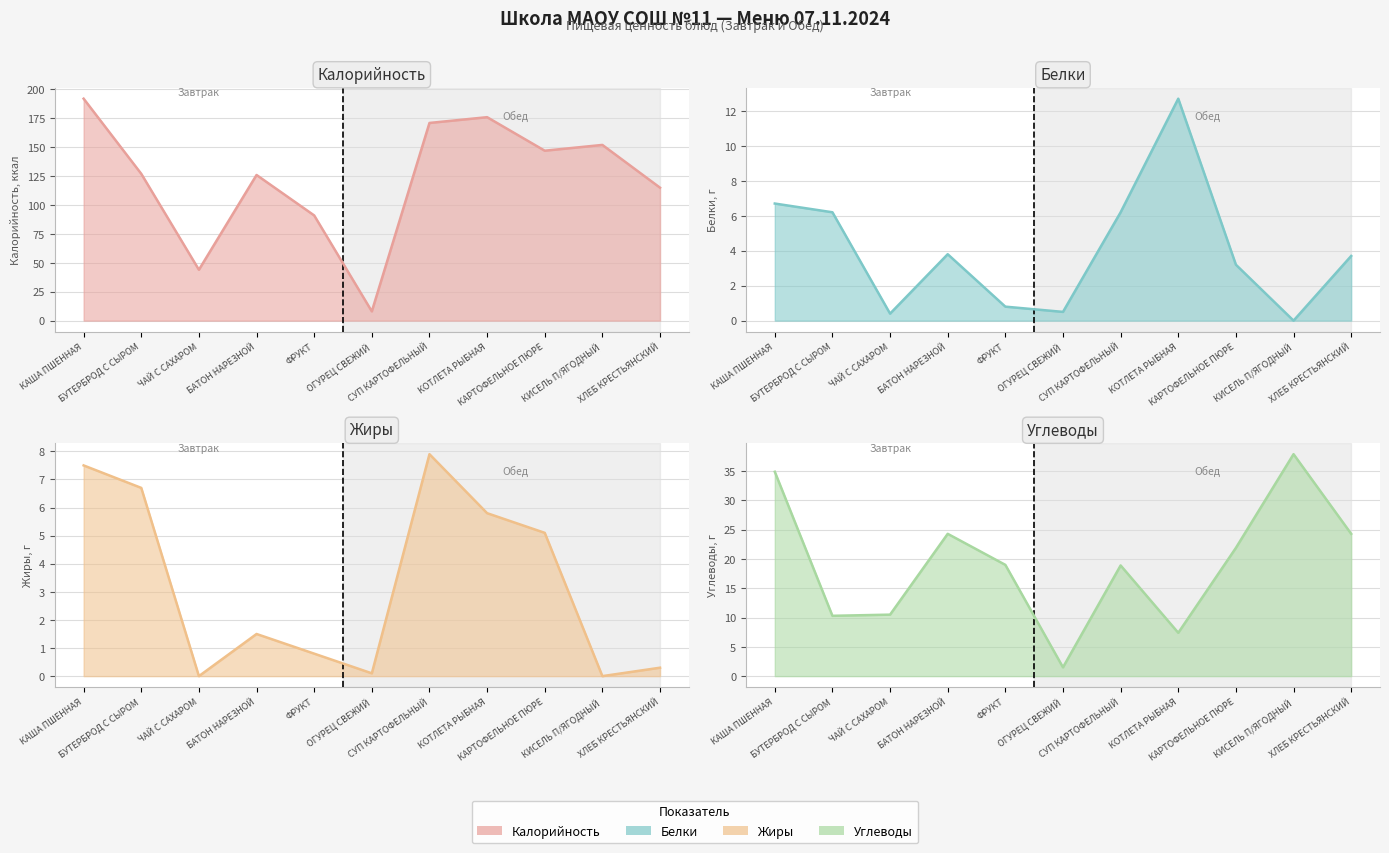

Reading left to right, list all the values displayed in this chart.

Калорийность: КАША ПШЕННАЯ=192.0	БУТЕРБРОД С СЫРОМ=127.0	ЧАЙ С САХАРОМ=44.0	БАТОН НАРЕЗНОЙ=126.0	ФРУКТ=91.0	ОГУРЕЦ СВЕЖИЙ=8.0	СУП КАРТОФЕЛЬНЫЙ=171.0	КОТЛЕТА РЫБНАЯ=176.0	КАРТОФЕЛЬНОЕ ПЮРЕ=147.0	КИСЕЛЬ П/ЯГОДНЫЙ=152.0	ХЛЕБ КРЕСТЬЯНСКИЙ=115.0
Белки: КАША ПШЕННАЯ=6.7	БУТЕРБРОД С СЫРОМ=6.2	ЧАЙ С САХАРОМ=0.4	БАТОН НАРЕЗНОЙ=3.8	ФРУКТ=0.8	ОГУРЕЦ СВЕЖИЙ=0.5	СУП КАРТОФЕЛЬНЫЙ=6.2	КОТЛЕТА РЫБНАЯ=12.7	КАРТОФЕЛЬНОЕ ПЮРЕ=3.2	КИСЕЛЬ П/ЯГОДНЫЙ=0.0	ХЛЕБ КРЕСТЬЯНСКИЙ=3.7
Жиры: КАША ПШЕННАЯ=7.5	БУТЕРБРОД С СЫРОМ=6.7	ЧАЙ С САХАРОМ=0.0	БАТОН НАРЕЗНОЙ=1.5	ФРУКТ=0.8	ОГУРЕЦ СВЕЖИЙ=0.1	СУП КАРТОФЕЛЬНЫЙ=7.9	КОТЛЕТА РЫБНАЯ=5.8	КАРТОФЕЛЬНОЕ ПЮРЕ=5.1	КИСЕЛЬ П/ЯГОДНЫЙ=0.0	ХЛЕБ КРЕСТЬЯНСКИЙ=0.3
Углеводы: КАША ПШЕННАЯ=34.9	БУТЕРБРОД С СЫРОМ=10.3	ЧАЙ С САХАРОМ=10.5	БАТОН НАРЕЗНОЙ=24.3	ФРУКТ=19.0	ОГУРЕЦ СВЕЖИЙ=1.5	СУП КАРТОФЕЛЬНЫЙ=18.9	КОТЛЕТА РЫБНАЯ=7.4	КАРТОФЕЛЬНОЕ ПЮРЕ=21.9	КИСЕЛЬ П/ЯГОДНЫЙ=37.9	ХЛЕБ КРЕСТЬЯНСКИЙ=24.3